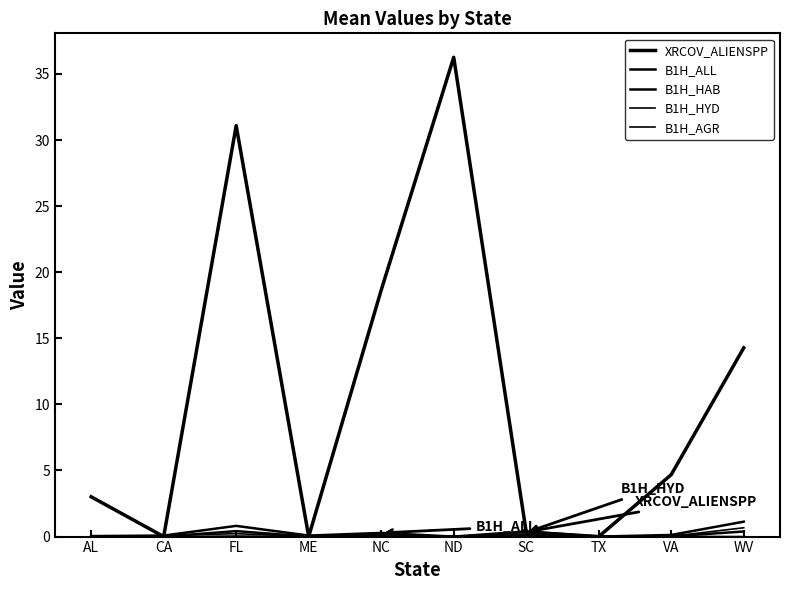

Is the value of B1H_ALL at ND greater than the value of B1H_HAB at TX?

No